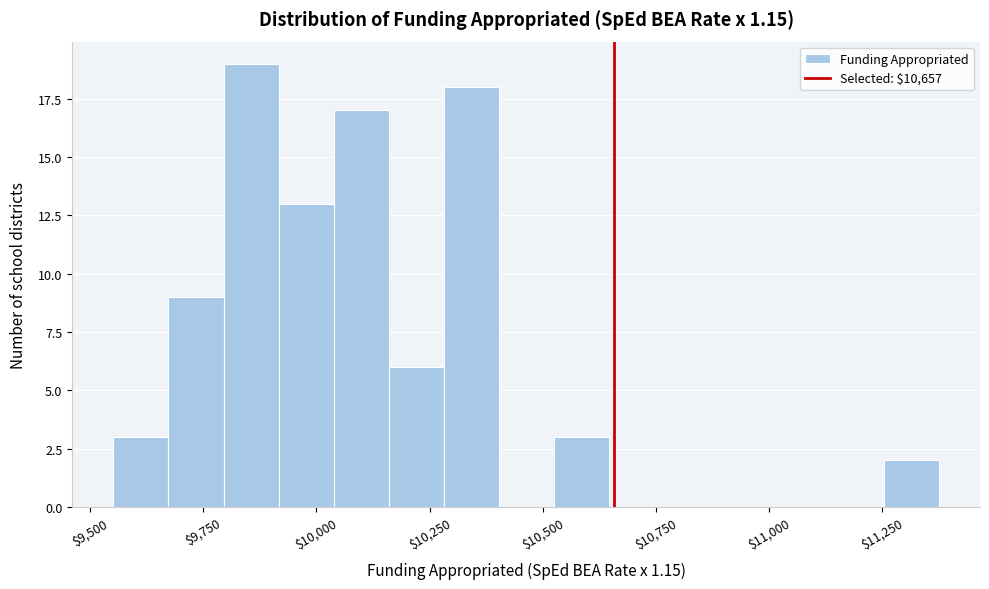

Read against the x-axis, roughly where is the centre of the tallest bar?

9850